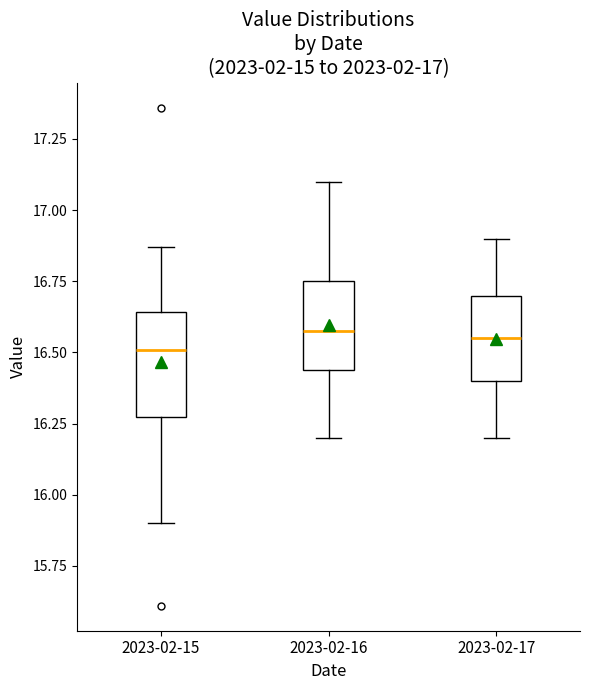

Where does the upper whisker of the box for 2023-02-15 end on the y-axis? The values are not printed on the chart, so give them approximately, as read against the axis.

16.85